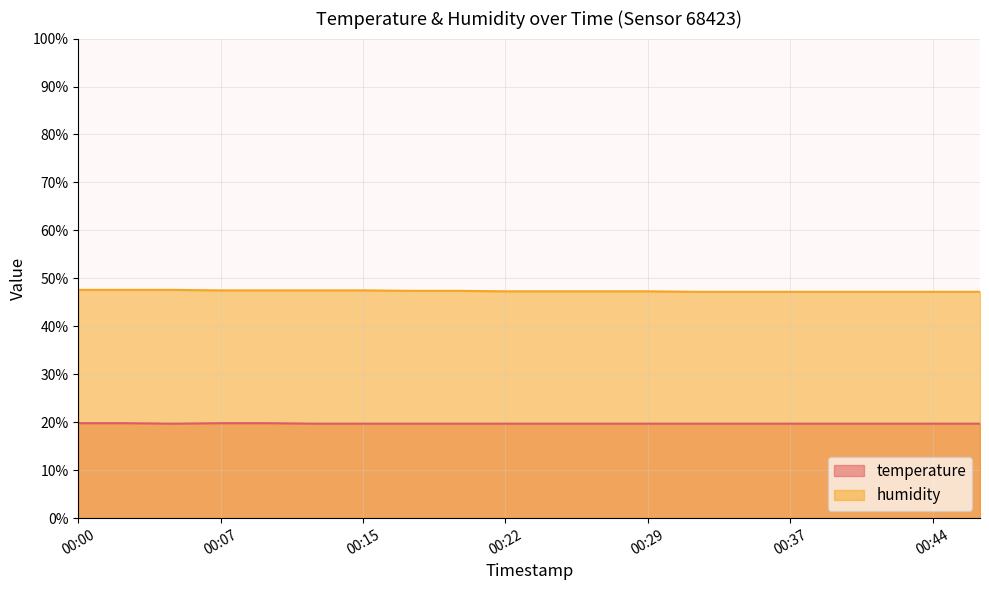

How many lines are shown in the chart?

2